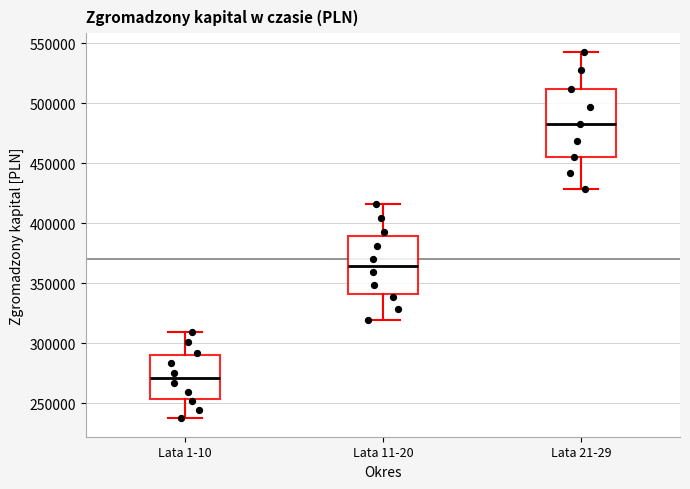

Which box is the tallest, from its lower edge to its upper edge?

Lata 21-29